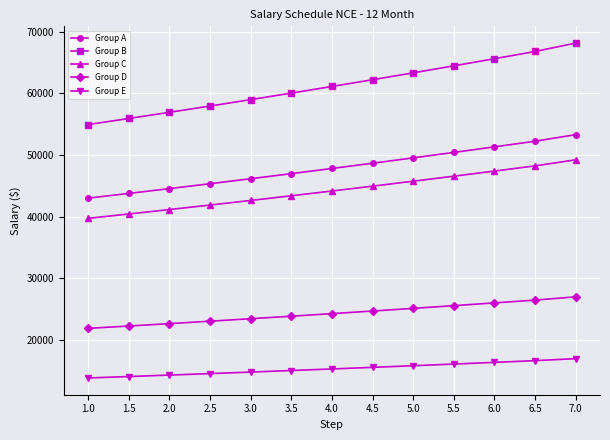

Does the chart have visible grid lines?

Yes